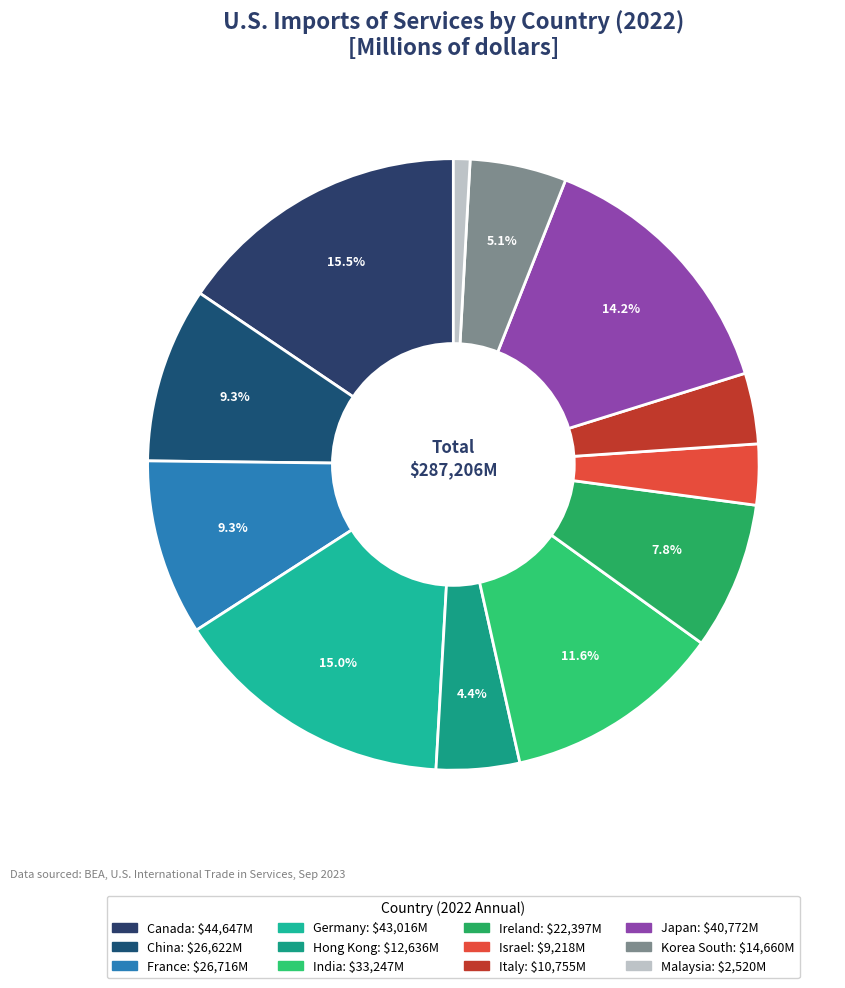

What is the largest slice in the pie chart?

Canada